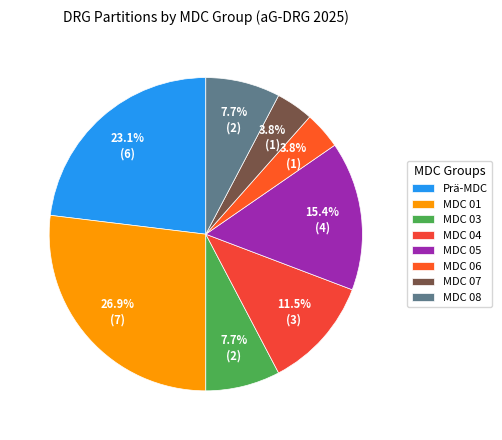

True or false: MDC 08 accounts for 1% of the total.

False